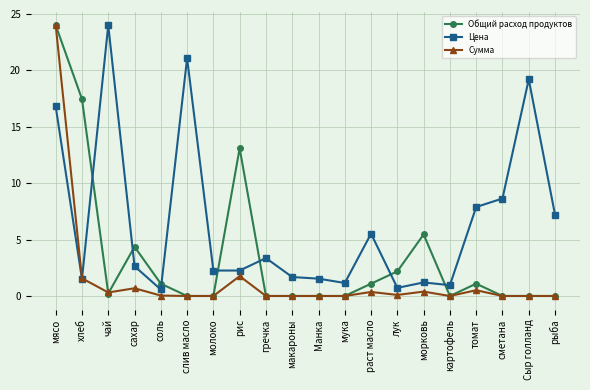

What is the total value across all series at рыба?

7.2